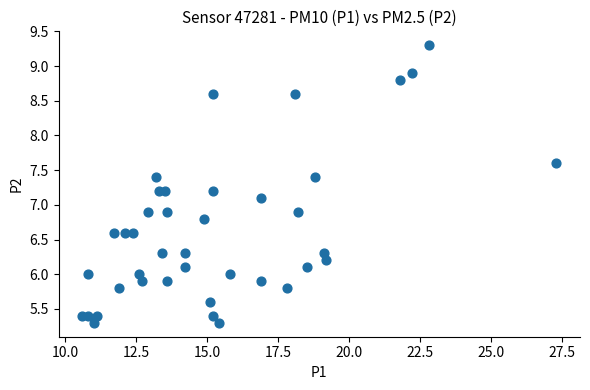

What is the range of Y values (max minus min)?

4.0